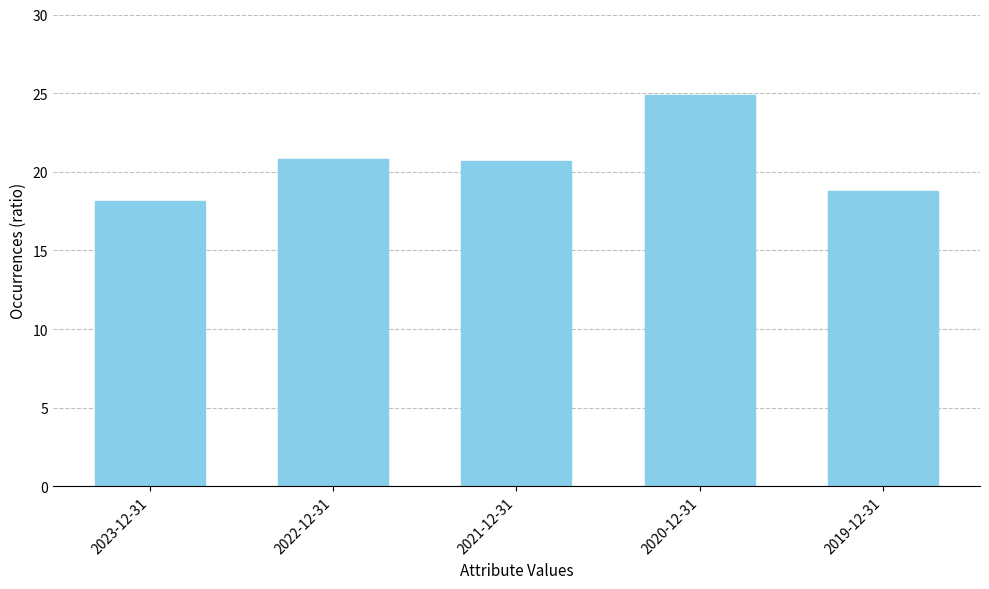

Is it true that the value at 2019-12-31 is 33.3?

False